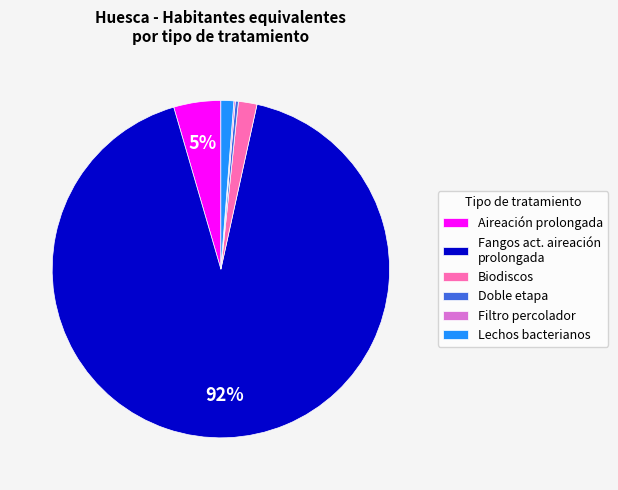

Do Biodiscos and Aireación prolongada together represent more than half of the pie?

No